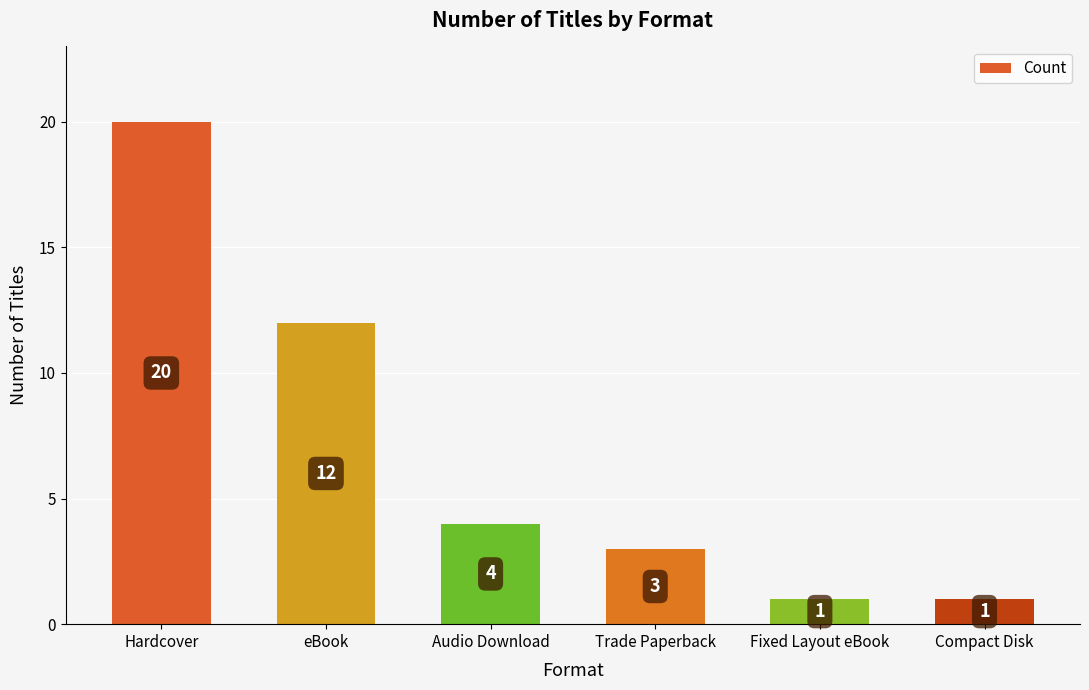

Which has a higher value, Hardcover or Compact Disk?

Hardcover